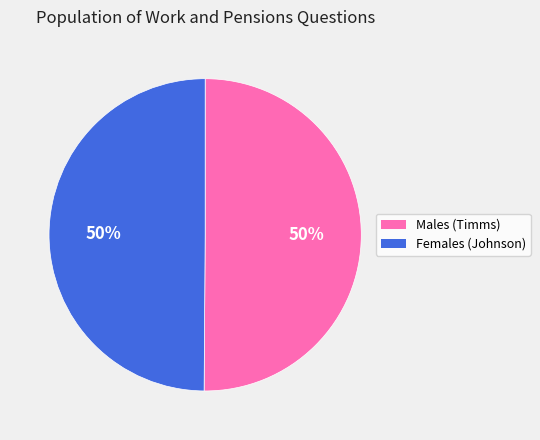

To the nearest percent, what is the average slice percentage?

50%